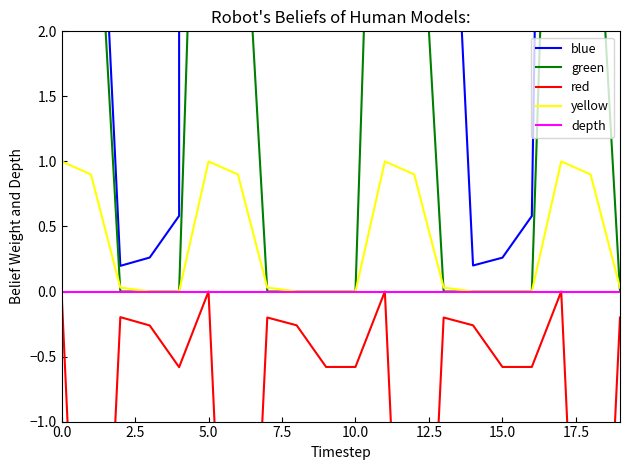

Is it true that depth equals 0.0 at 5.0?

True